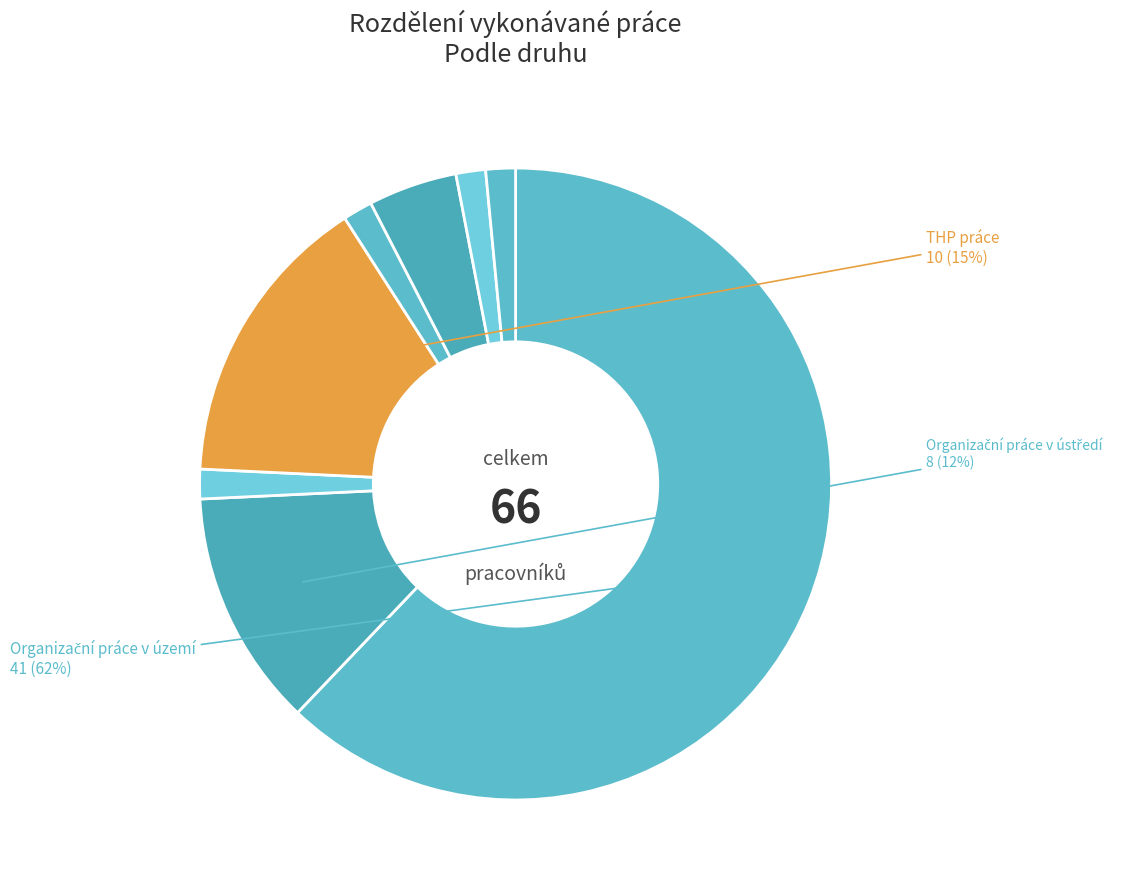

How many slices are in this pie chart?

8